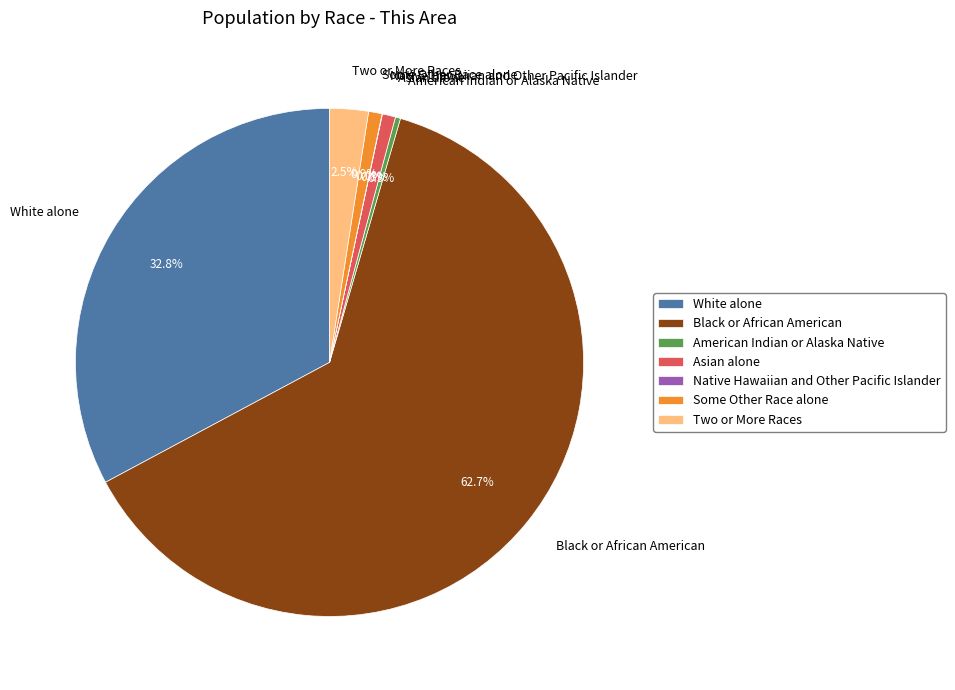

Between Two or More Races and White alone, which is larger?

White alone